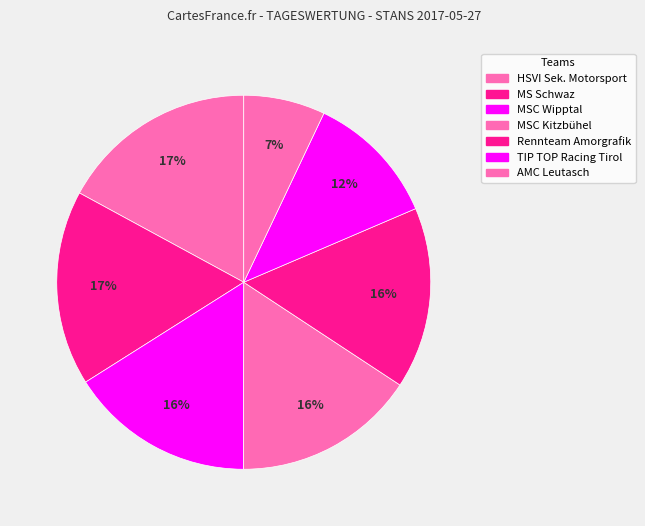

To the nearest percent, what percentage of the pie is MSC Wipptal?

16%